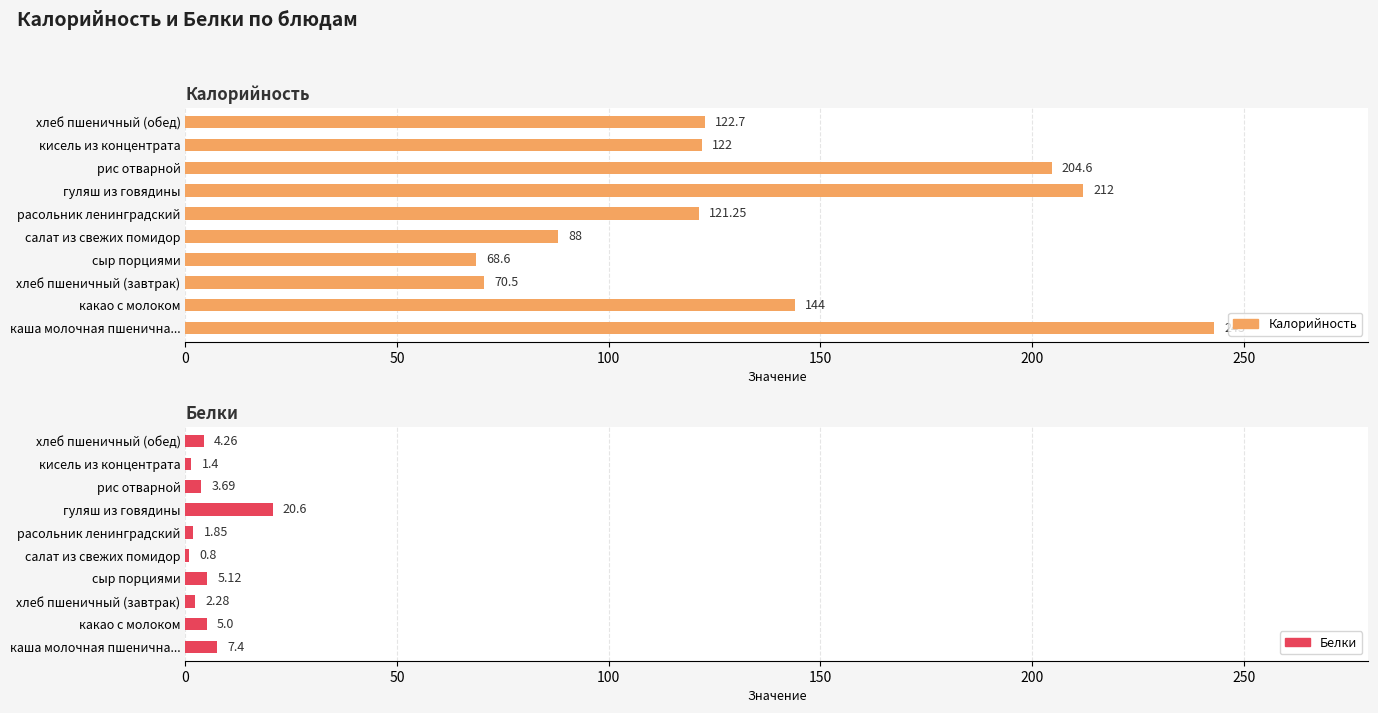

The value of Белки at 0 is 11.5. True or false?

False